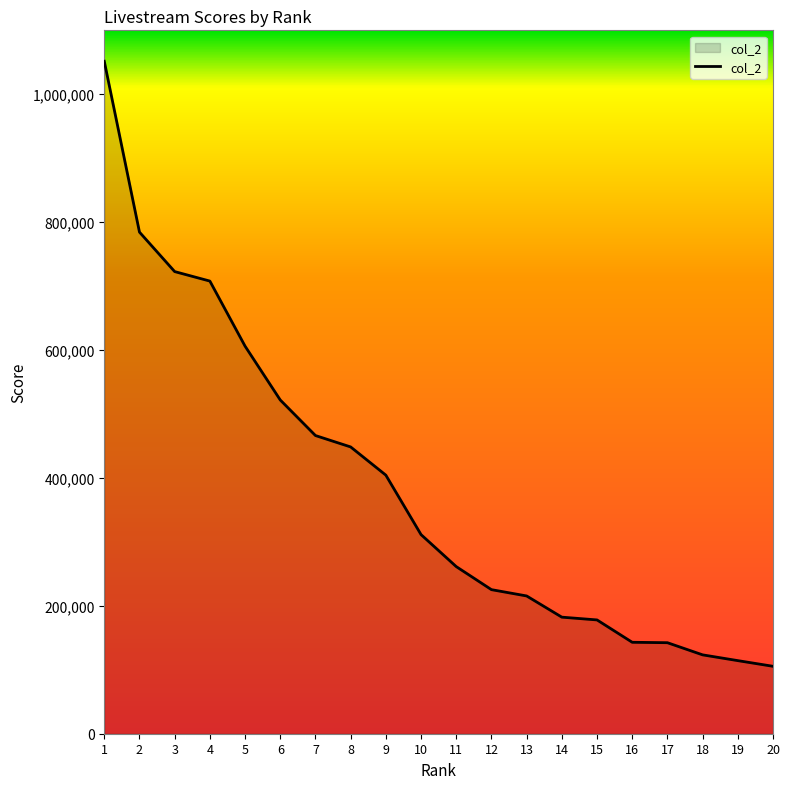

The value at 14 is 46788. True or false?

False